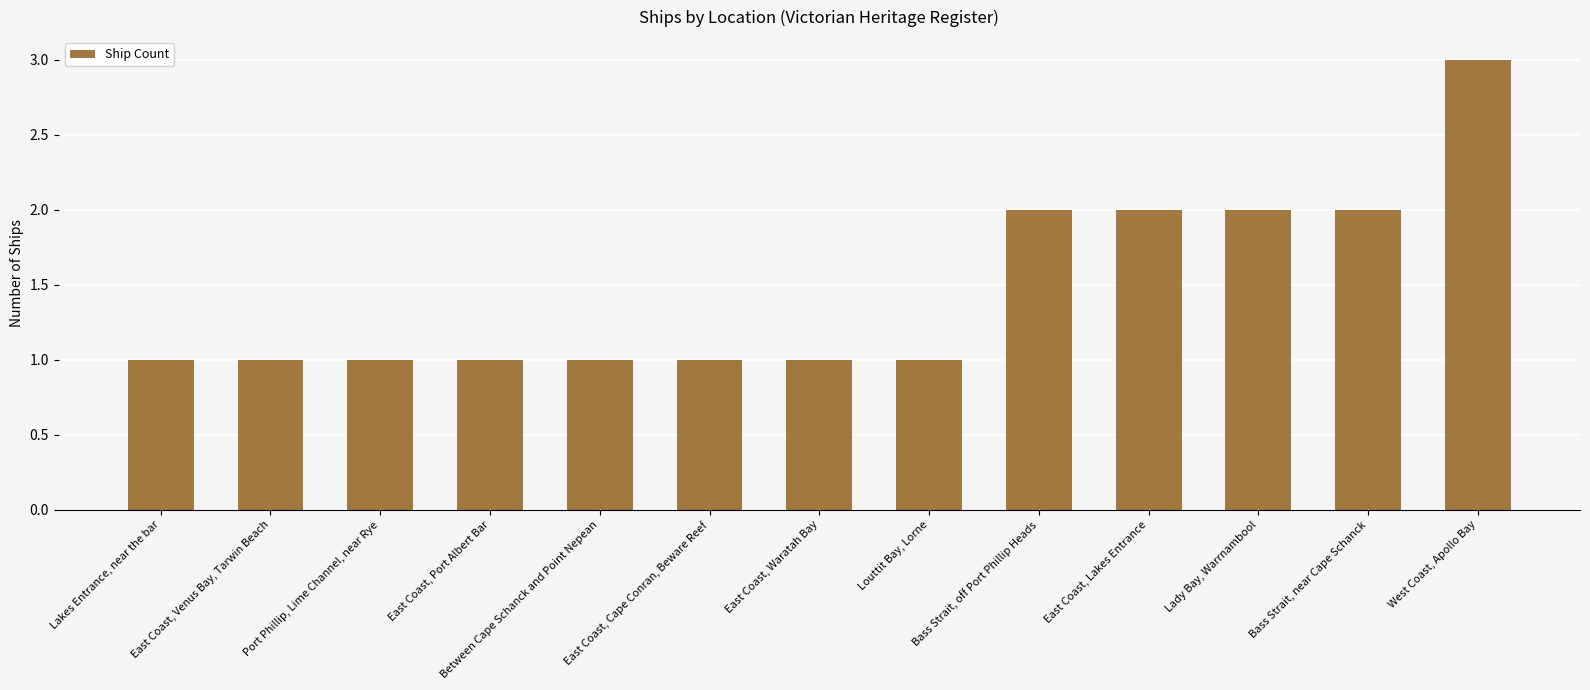

How many categories are shown in the chart?

13